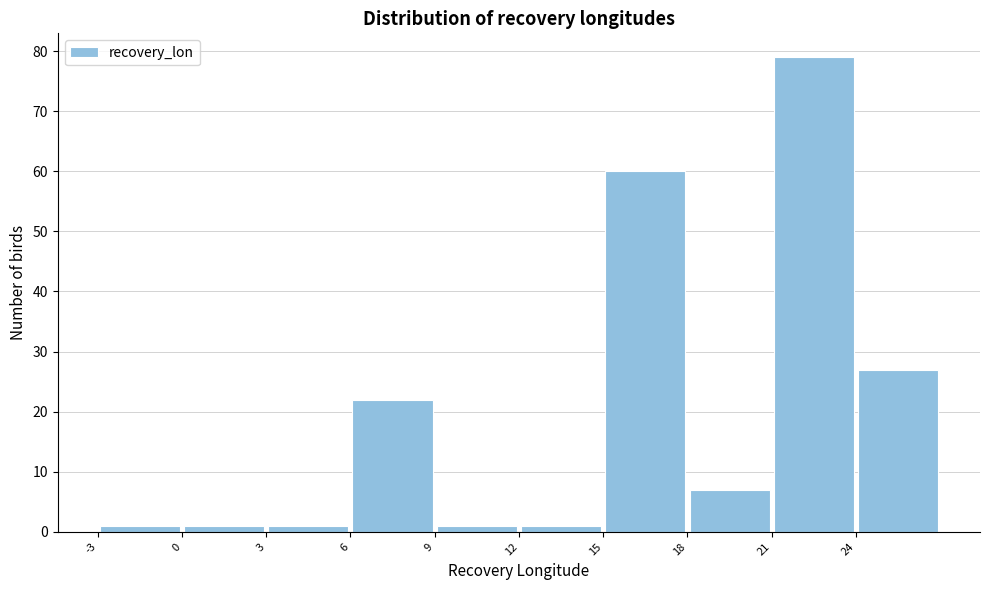

Reading left to right, list every bar in this chart as the range it spans on the x-axis followed by its height. The values are not printed on the chart, so give them approximately, as read against the axis.

-3 to 0: 1
0 to 3: 1
3 to 6: 1
6 to 9: 22
9 to 12: 1
12 to 15: 1
15 to 18: 60
18 to 21: 7
21 to 24: 79
24 to 27: 27